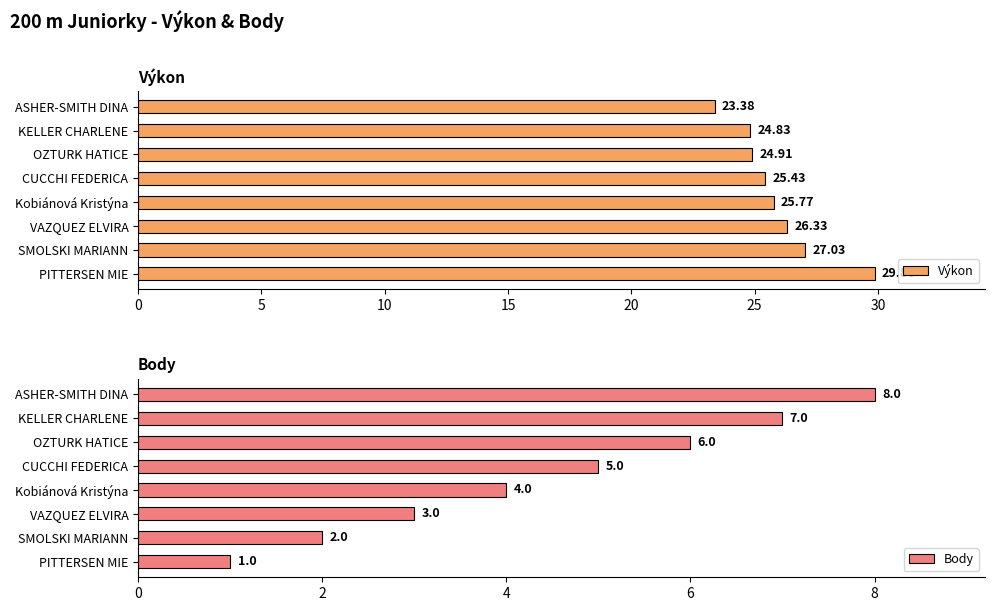

Reading left to right, transcribe all the data shown in this chart.

Výkon: 23.4	24.8	24.9	25.4	25.8	26.3	27.0	29.9
Body: 8.0	7.0	6.0	5.0	4.0	3.0	2.0	1.0